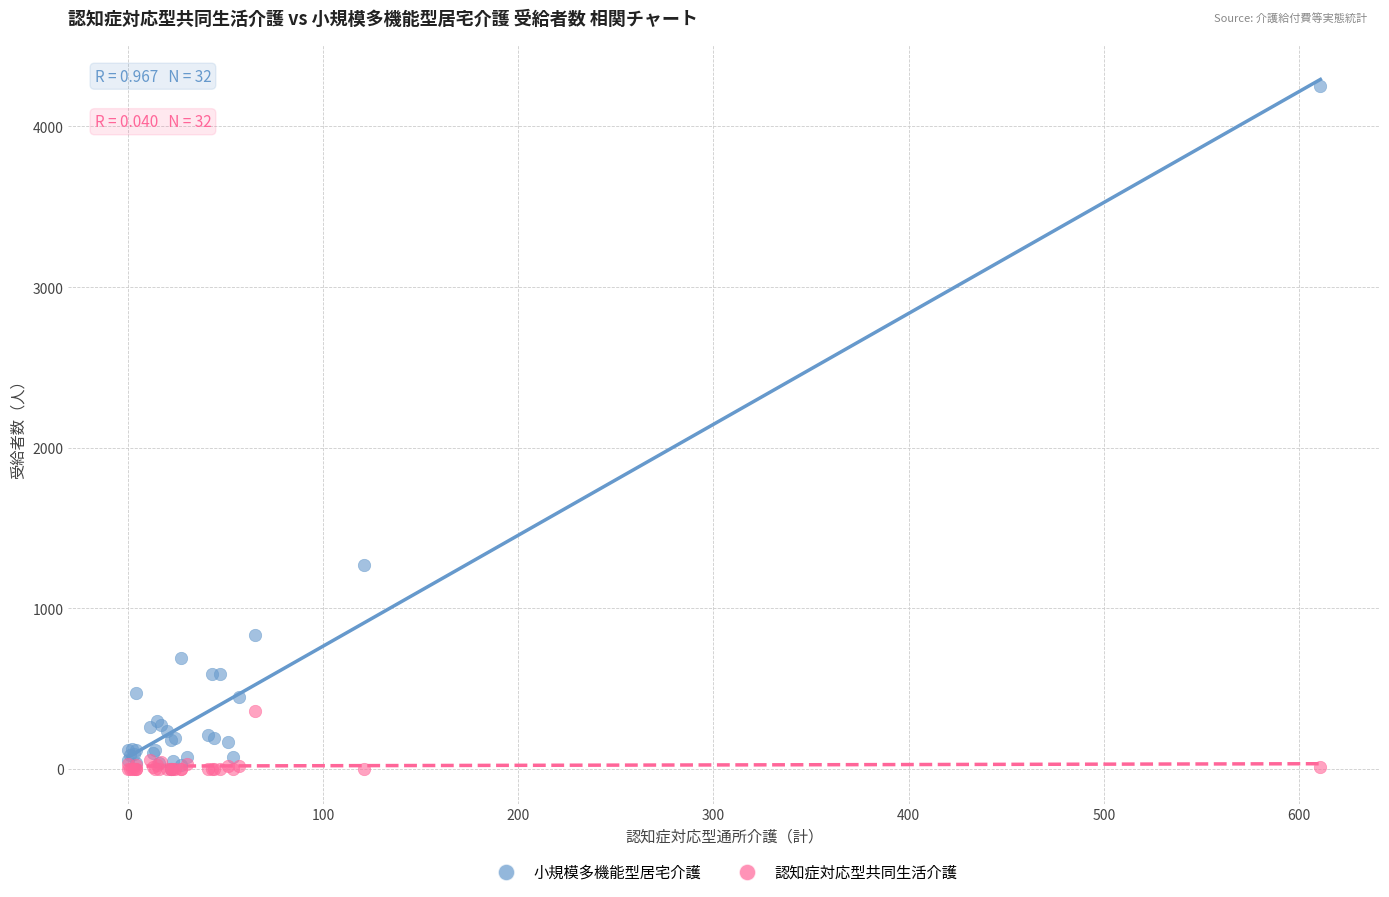

Across all series, what Y value is closest to 2127?

1271